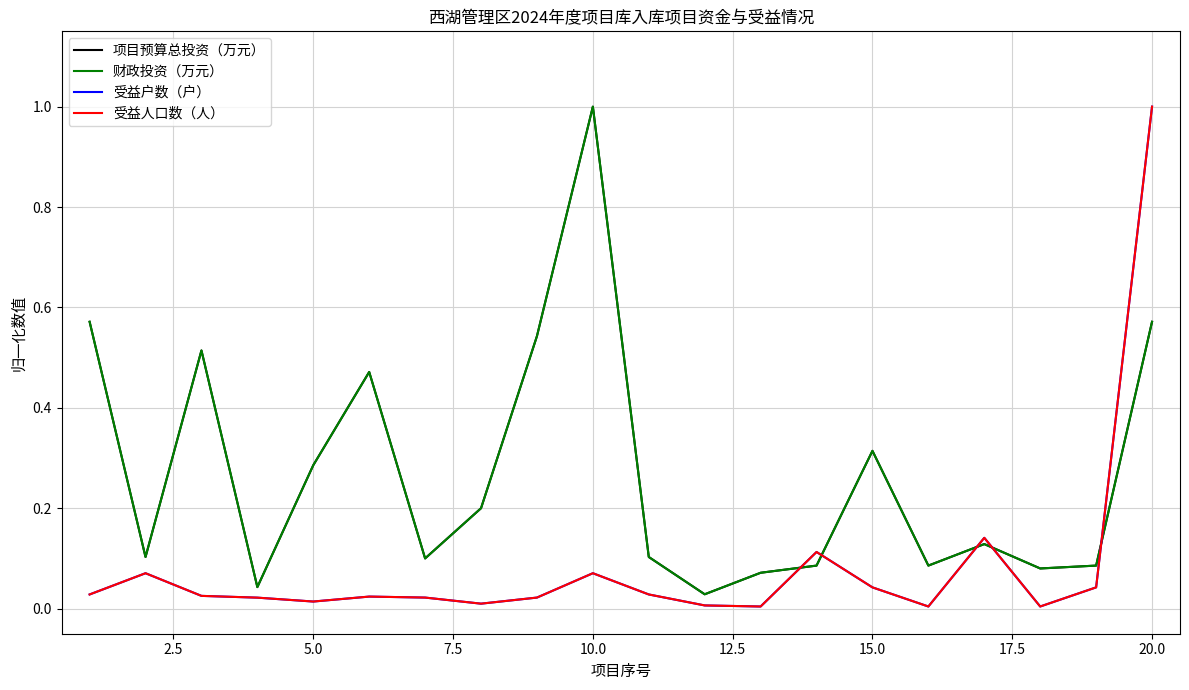

What is the highest value of the 受益人口数（人） series?

1.0